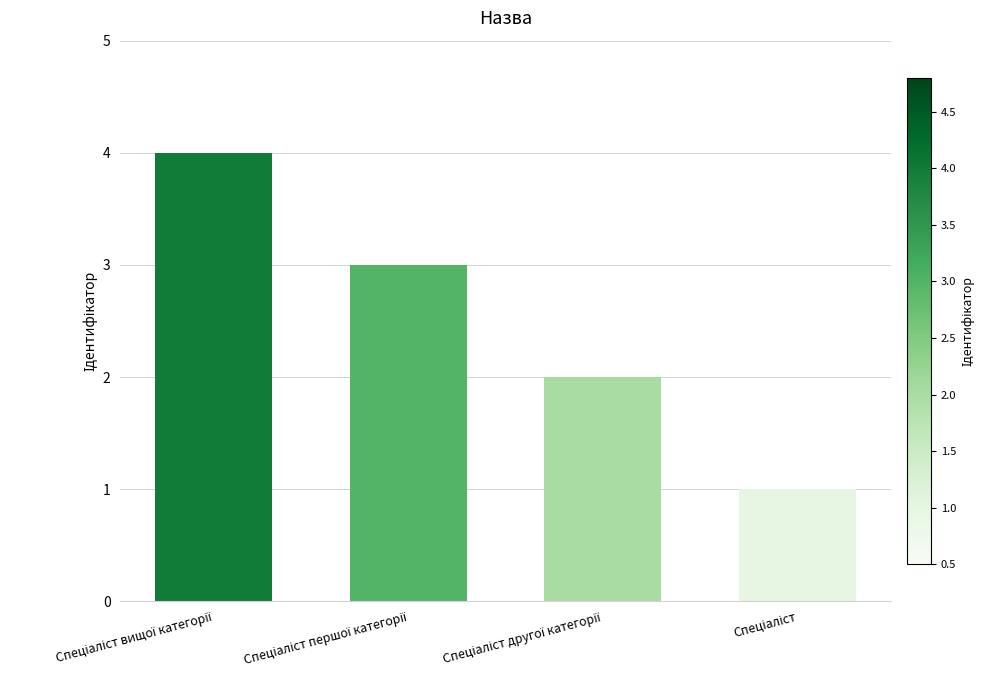

What is the greatest value displayed?

4